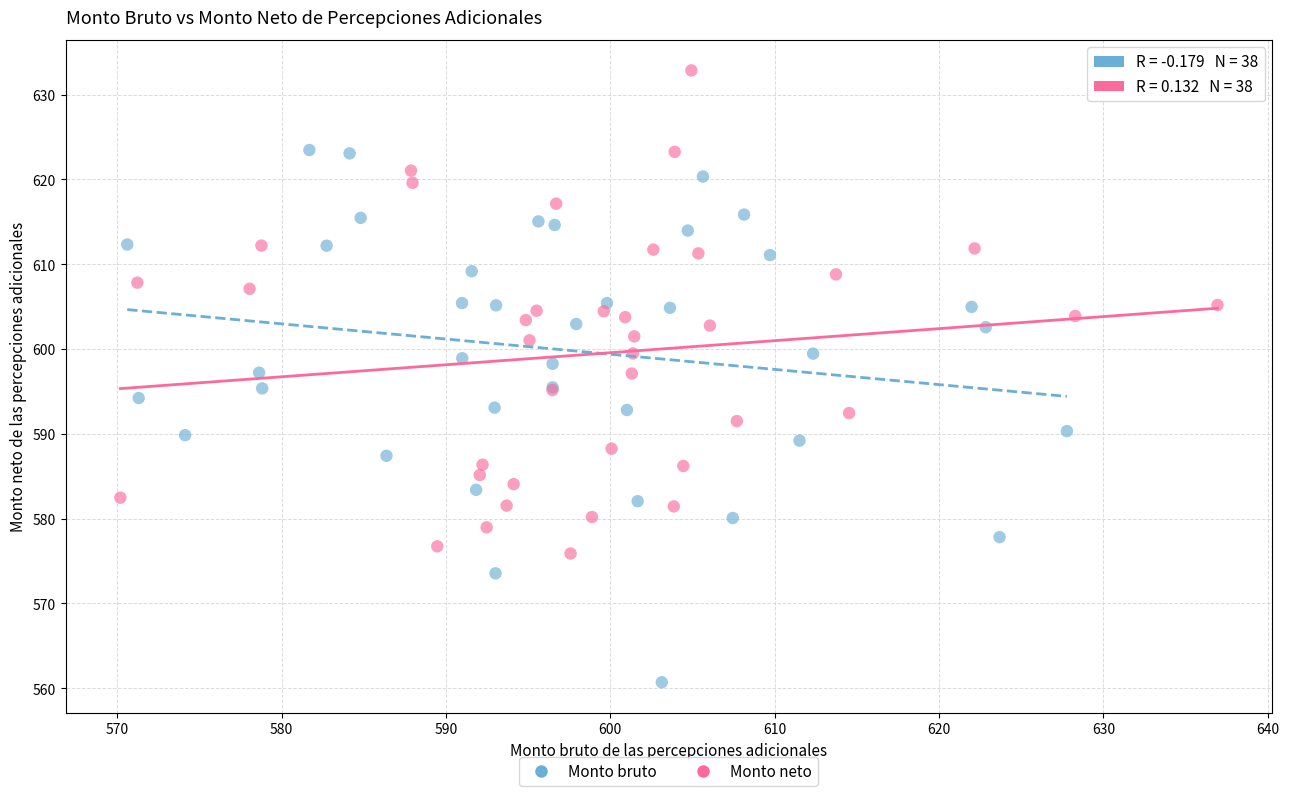

Which series has the largest Y range (max minus min)?

Monto bruto